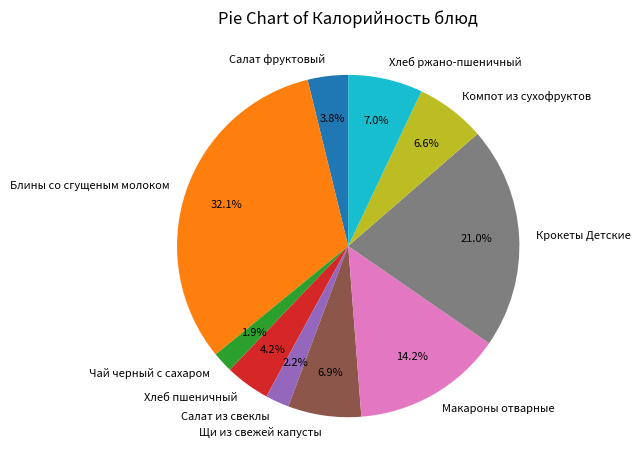

To the nearest percent, what is the difference between the Салат из свеклы and Салат фруктовый slice percentages?

2%